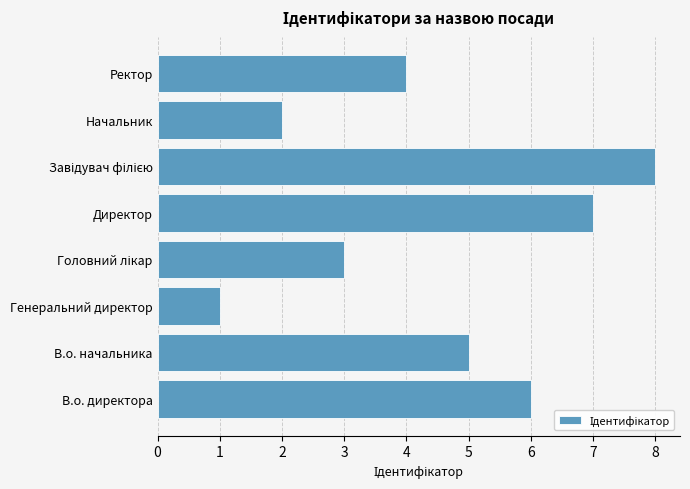

Does the chart contain stacked bars?

No